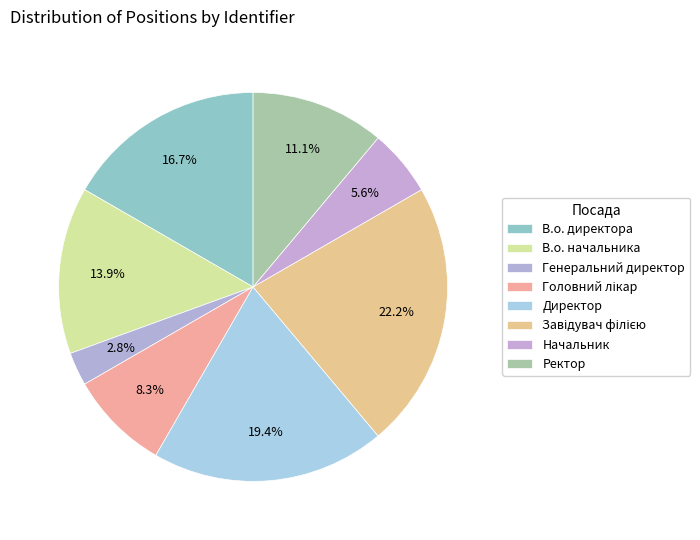

Is it true that В.о. начальника is 14% of the pie?

True